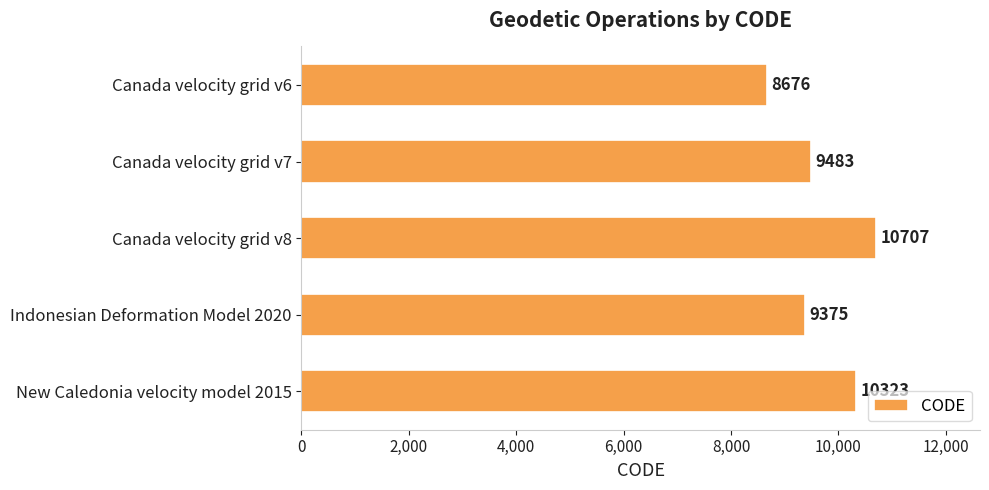

Which has a higher value, Canada velocity grid v6 or New Caledonia velocity model 2015?

New Caledonia velocity model 2015